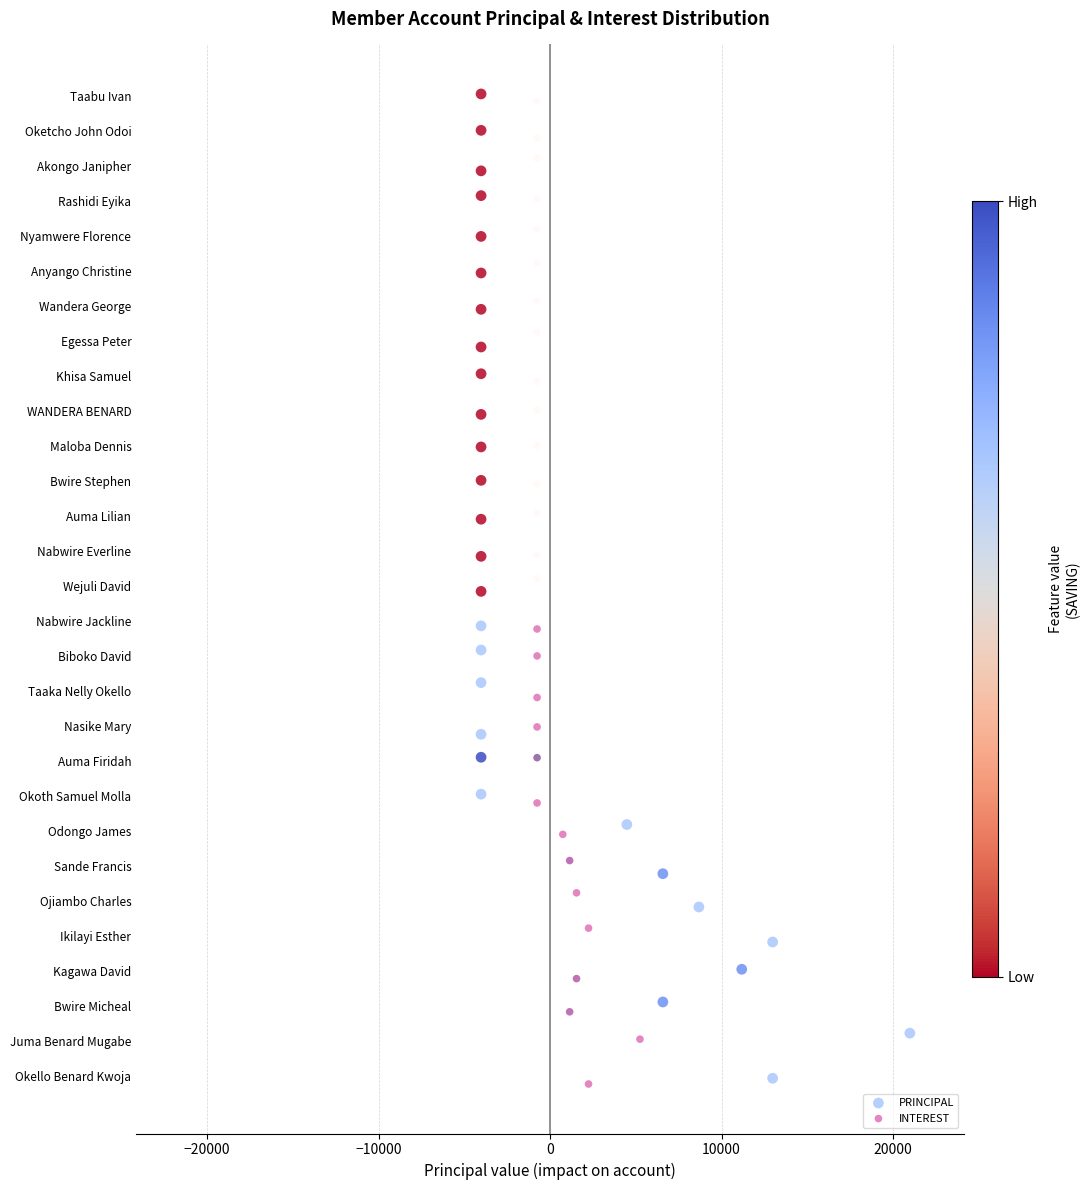

What are all the series names shown in the legend?

PRINCIPAL, INTEREST